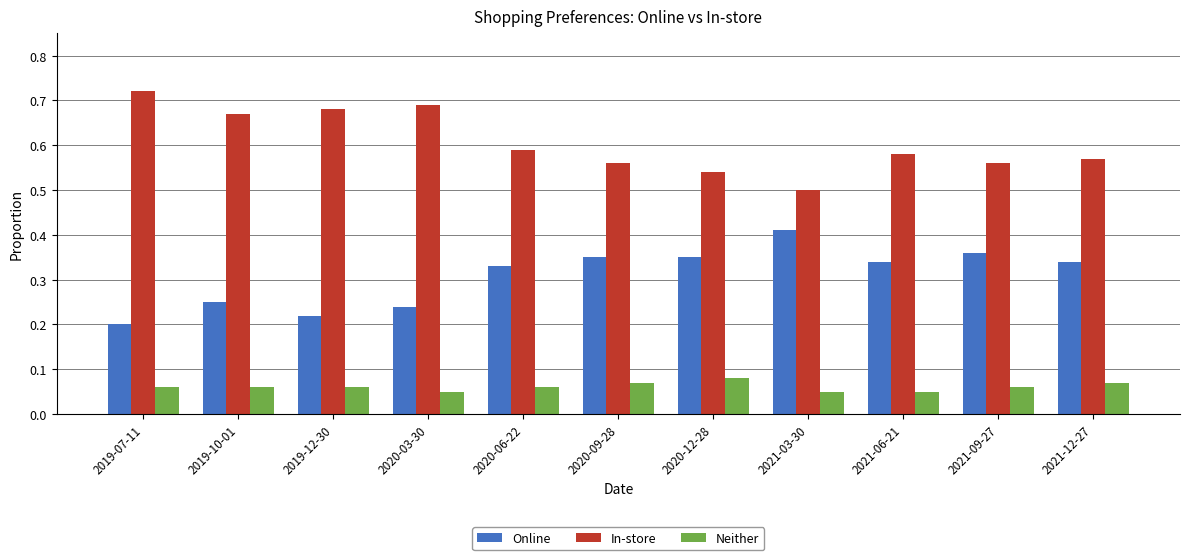

Where is In-store nearest to the value 0?

2021-03-30